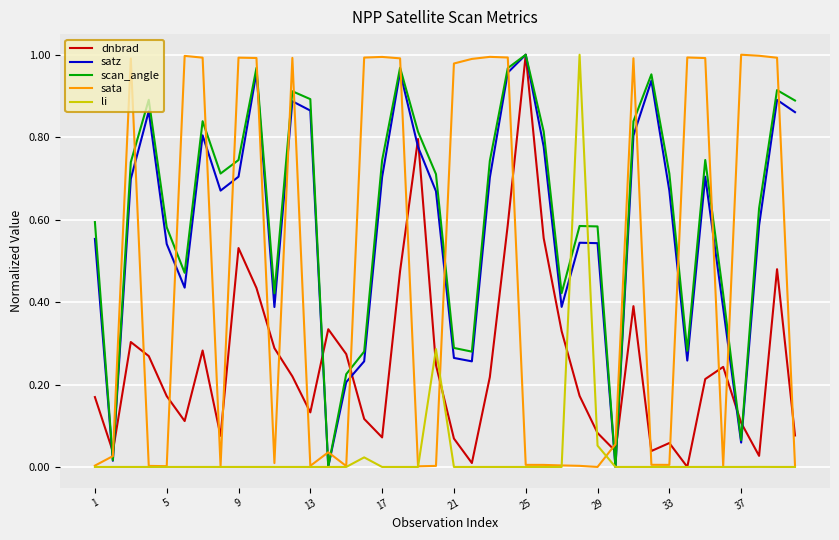

How many intersections are there between dnbrad and sata?

18